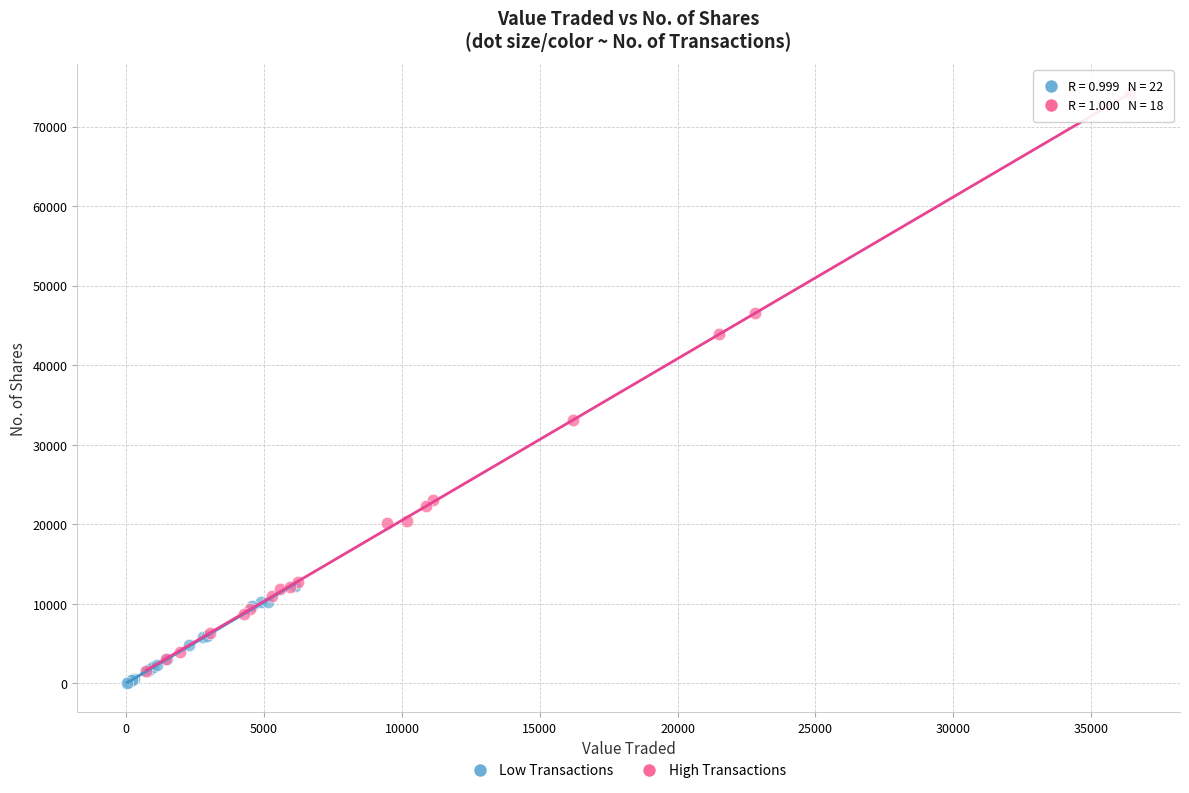

What are all the series names shown in the legend?

Low Transactions, High Transactions